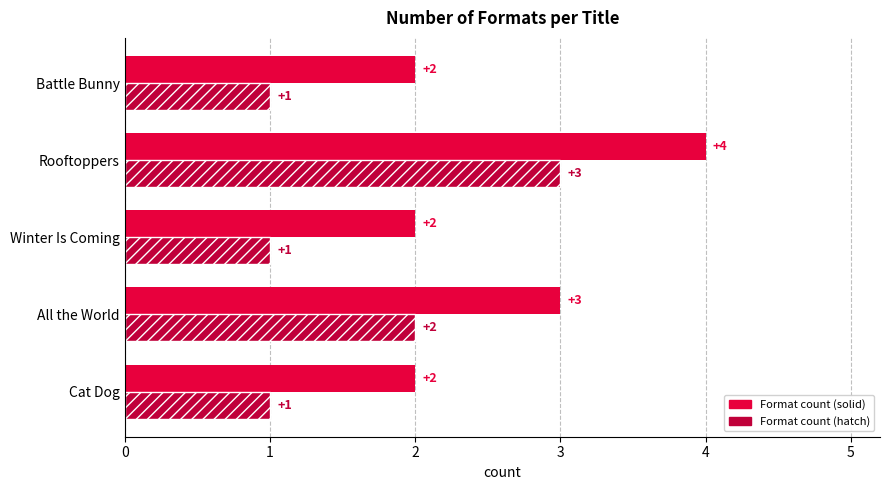

The Format count (solid) series shows 5 at Rooftoppers. True or false?

False